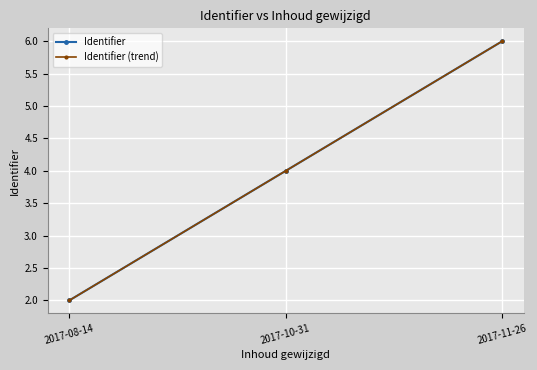

Is this an area chart (filled region under the line)?

No